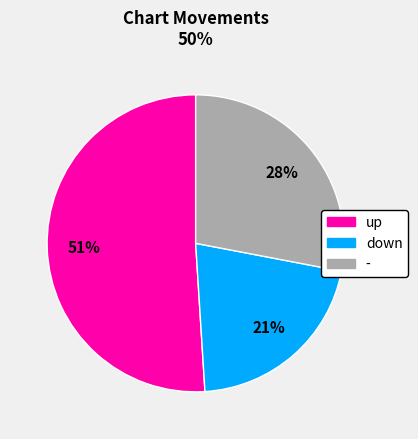

How many slices are in this pie chart?

3